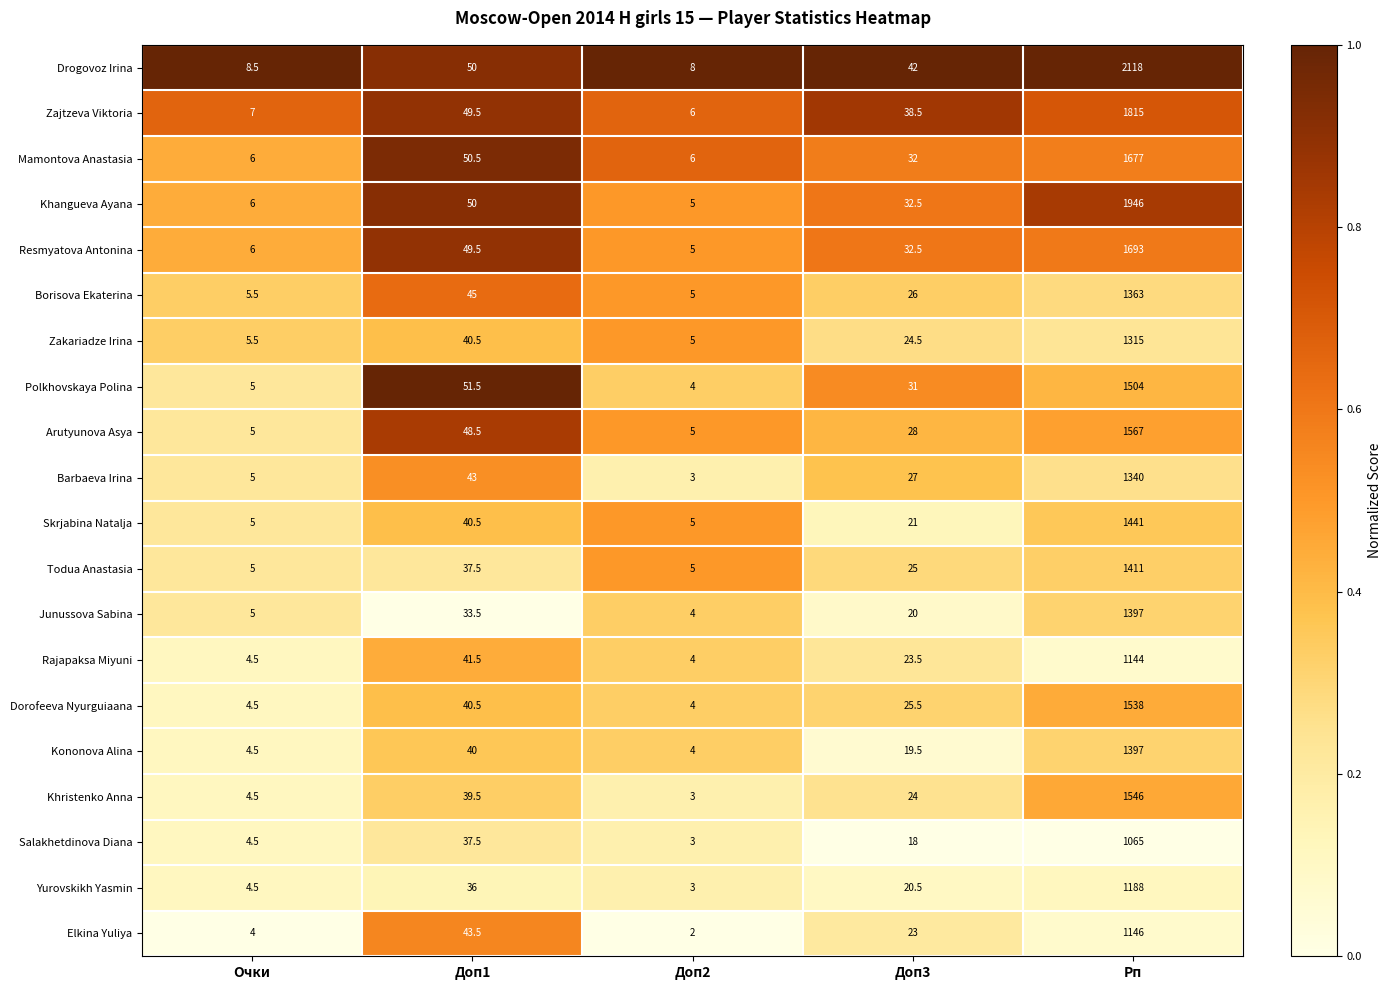

What is the approximate value of Resmyatova Antonina at Очки?

6.0